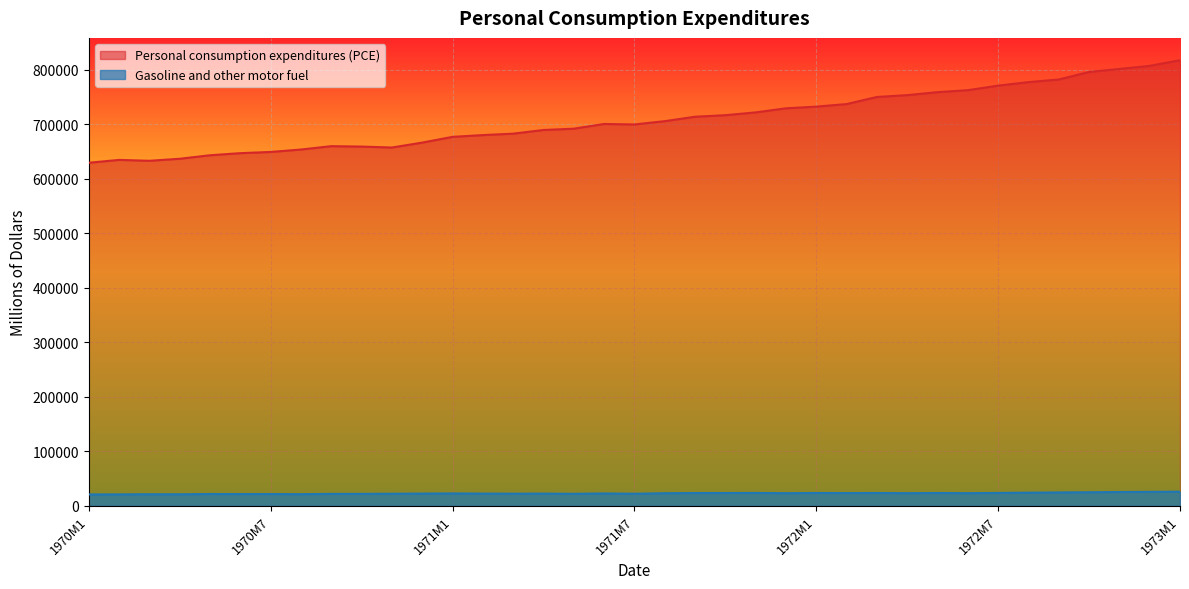

At which label does Personal consumption expenditures (PCE) reach its minimum?

1970M1